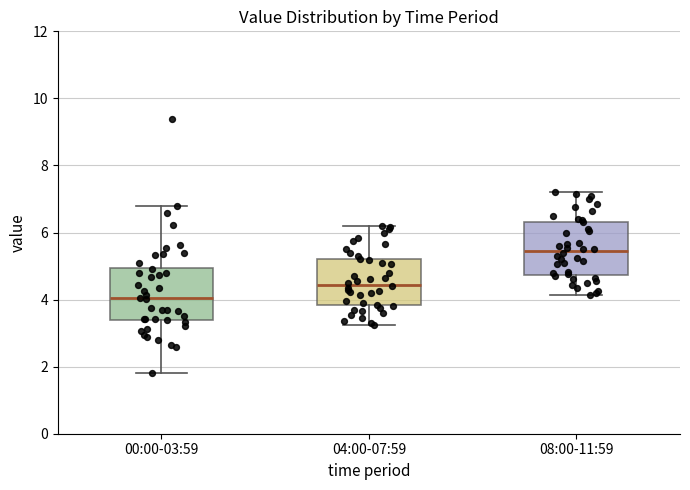

Reading left to right, transcribe this box plot: for each box, give where its median line is, the range the box spans, and where its two whiskers end, as read against the y-axis. The values are not printed on the chart, so give them approximately, as read against the axis.

00:00-03:59: median 4.0, box 3.4 to 5.0, whiskers 1.8 to 6.8
04:00-07:59: median 4.4, box 3.8 to 5.2, whiskers 3.2 to 6.2
08:00-11:59: median 5.4, box 4.8 to 6.4, whiskers 4.2 to 7.2